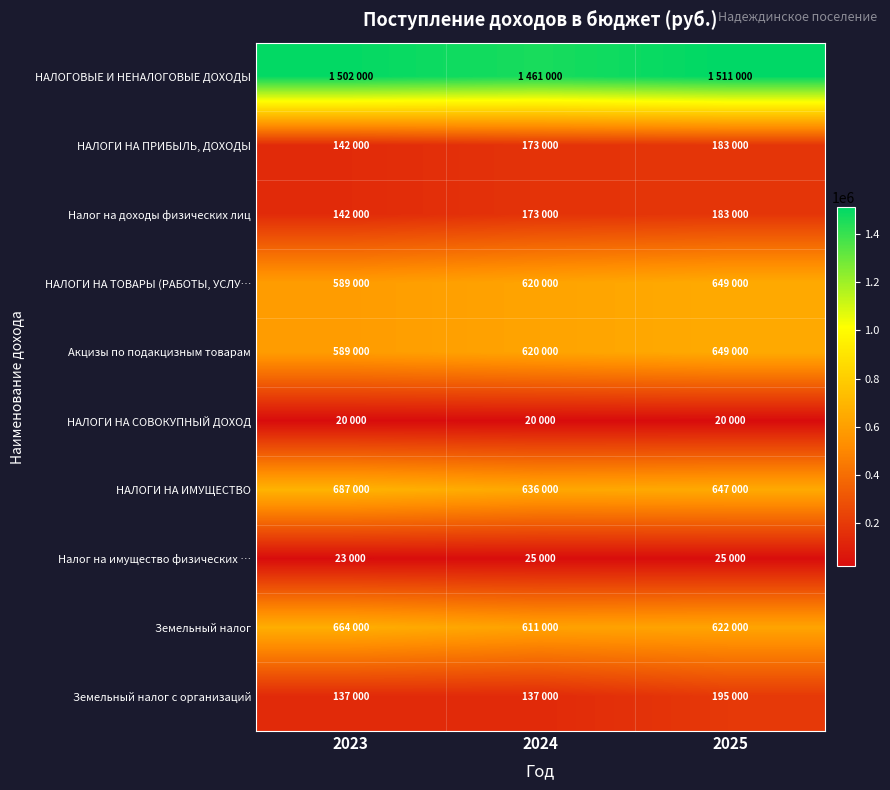

Which series has the widest spread of values?

НАЛОГИ НА ТОВАРЫ (РАБОТЫ, УСЛУ…